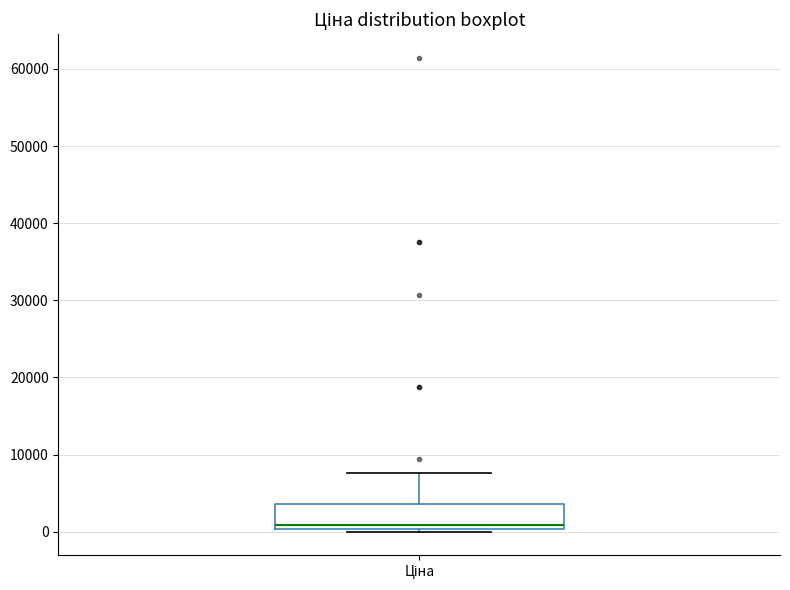

Transcribe this box plot: give where the median line is, the range the box spans, and where the two whiskers end, as read against the y-axis. The values are not printed on the chart, so give them approximately, as read against the axis.

median 1000, box 0 to 4000, whiskers 0 (just below the box's lower edge) to 8000